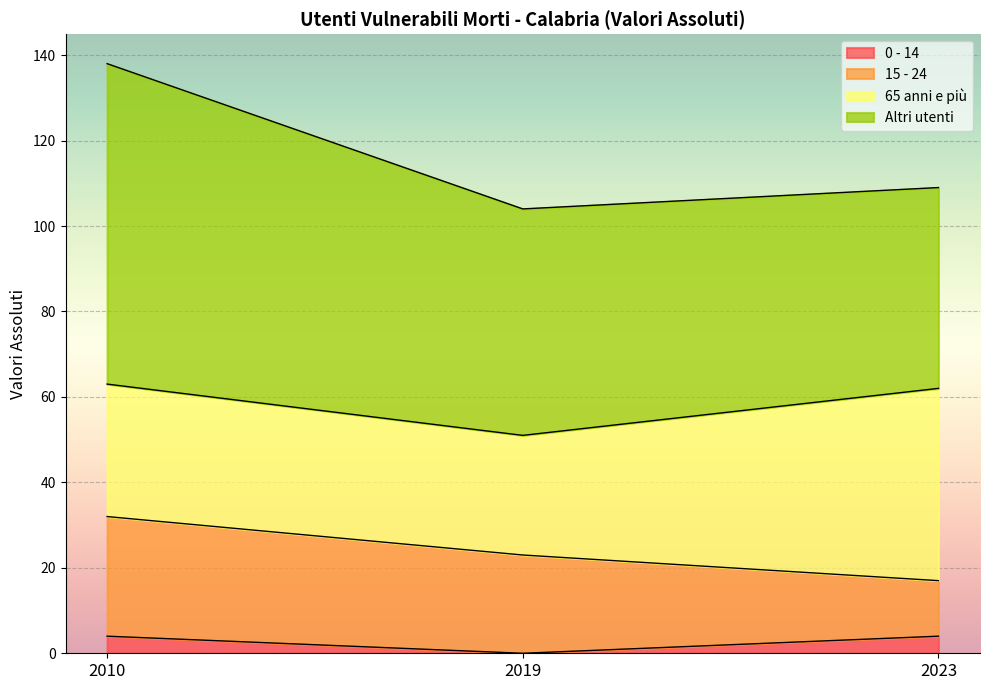

What are all the series names shown in the legend?

0 - 14, 15 - 24, 65 anni e più, Altri utenti